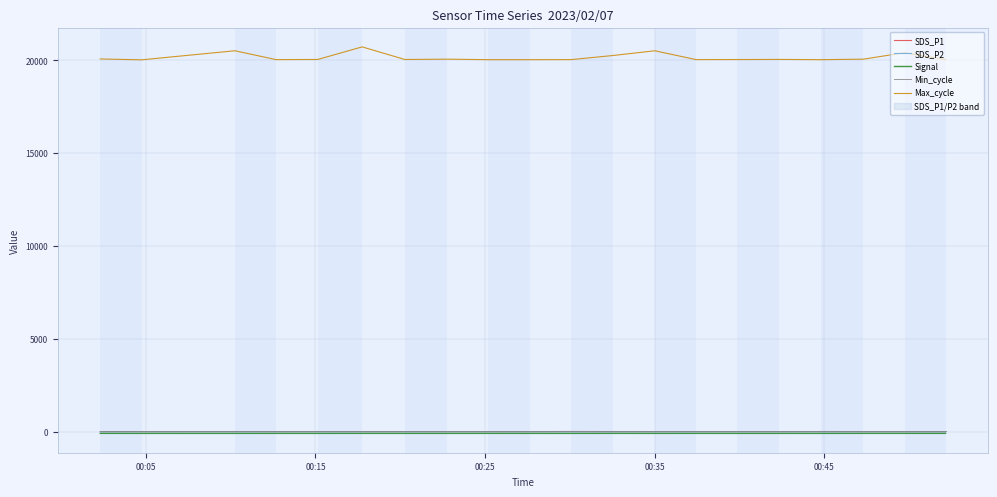

Reading left to right, extract all data points from this chart.

SDS_P1: 6.1	5.4	6.4	4.3	5.8	6.1	5.4	4.3	4.9	3.8	8.6	5.1	4.6	6.0	5.2	4.3	6.9	4.4	4.5	4.7
SDS_P2: 1.8	1.4	2.0	1.4	1.7	1.6	1.3	1.6	1.3	1.3	2.3	1.2	1.3	1.7	1.7	1.3	1.3	1.3	1.8	1.6
Signal: -92.0	-93.0	-93.0	-93.0	-93.0	-92.0	-93.0	-93.0	-92.0	-93.0	-93.0	-92.0	-93.0	-92.0	-93.0	-93.0	-93.0	-92.0	-92.0	-92.0
Min_cycle: 29.0	29.0	29.0	29.0	29.0	29.0	29.0	29.0	29.0	29.0	29.0	29.0	29.0	29.0	29.0	29.0	29.0	29.0	29.0	29.0
Max_cycle: 20070.0	20023.0	20511.0	20034.0	20042.0	20720.0	20041.0	20058.0	20031.0	20031.0	20034.0	20257.0	20510.0	20035.0	20038.0	20045.0	20031.0	20058.0	20404.0	20038.0